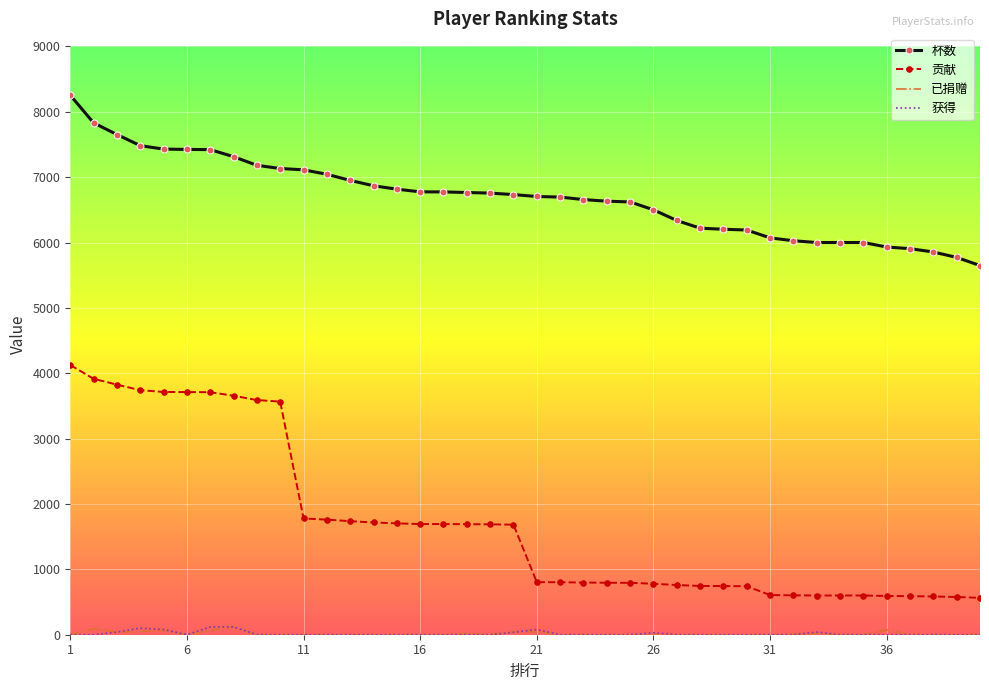

How many series are shown in this chart?

4